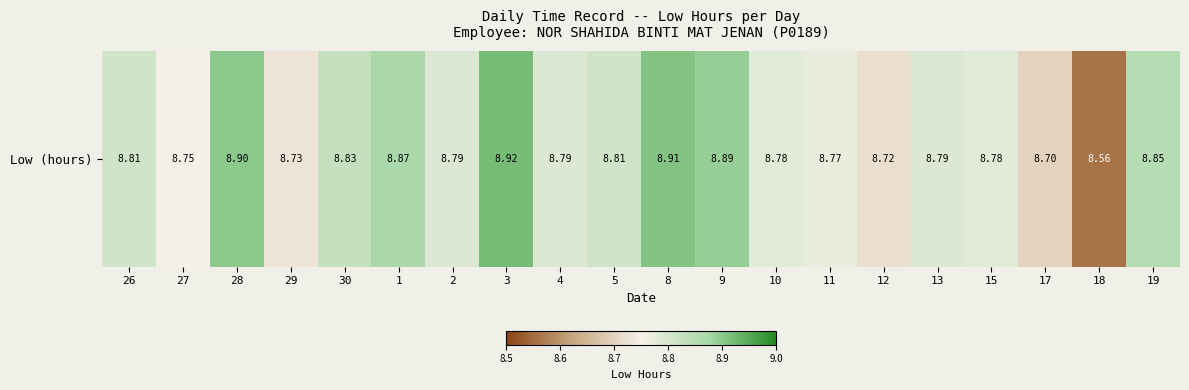

What is the average value?

8.8